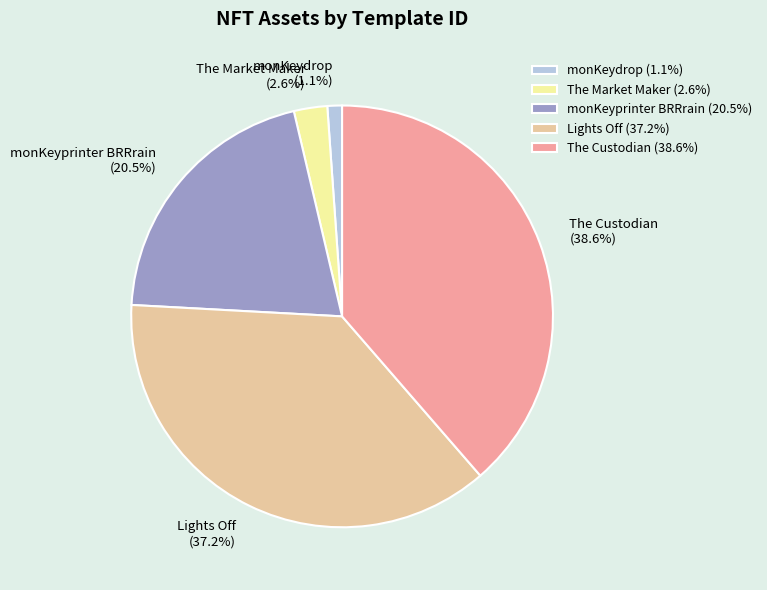

Which slice is the largest?

The Custodian